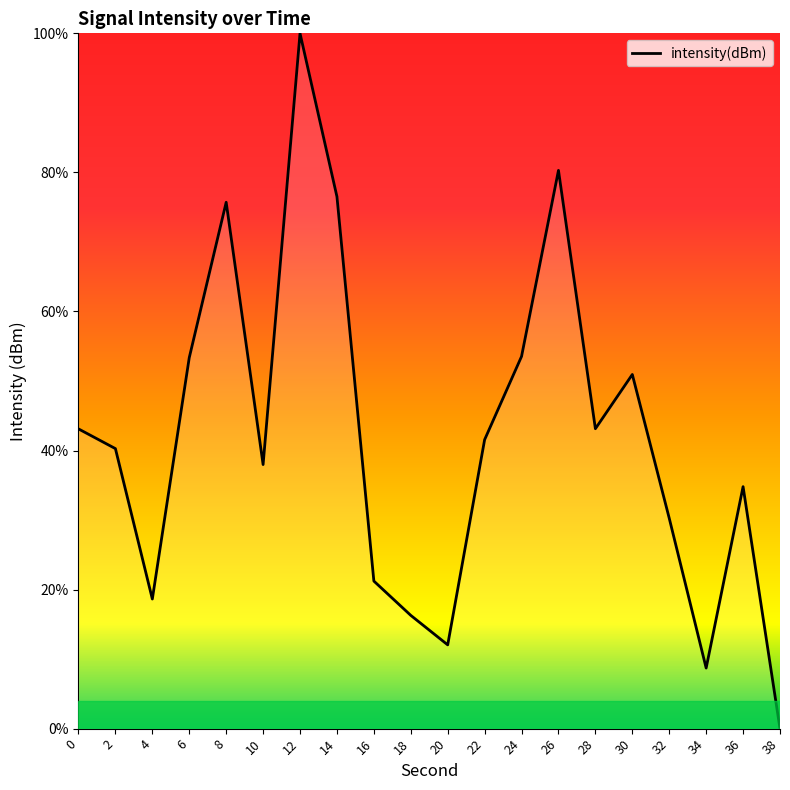

At which category does the data reach its first local peak?

8